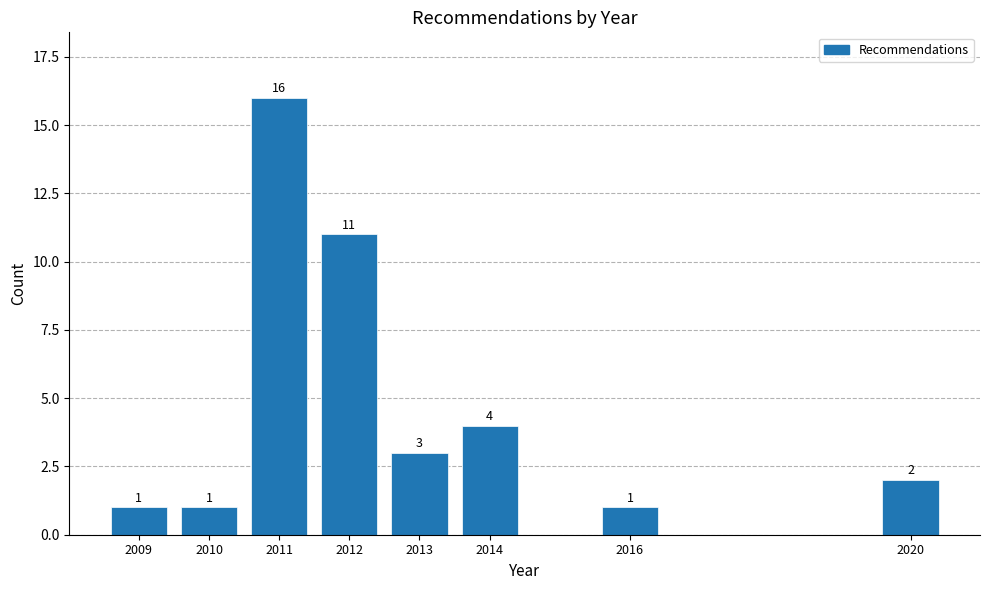

Reading right to left, extract all data points from this chart.

2020=2	2016=1	2014=4	2013=3	2012=11	2011=16	2010=1	2009=1